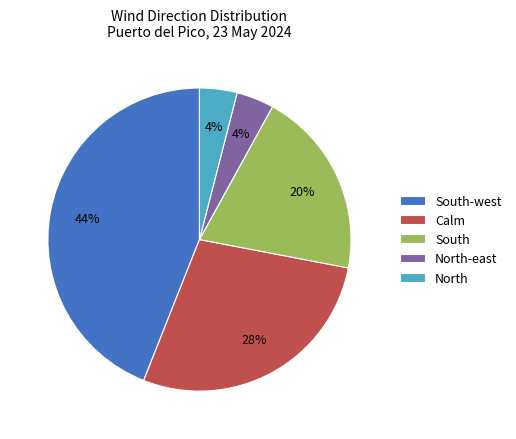

To the nearest percent, what is the average slice percentage?

20%